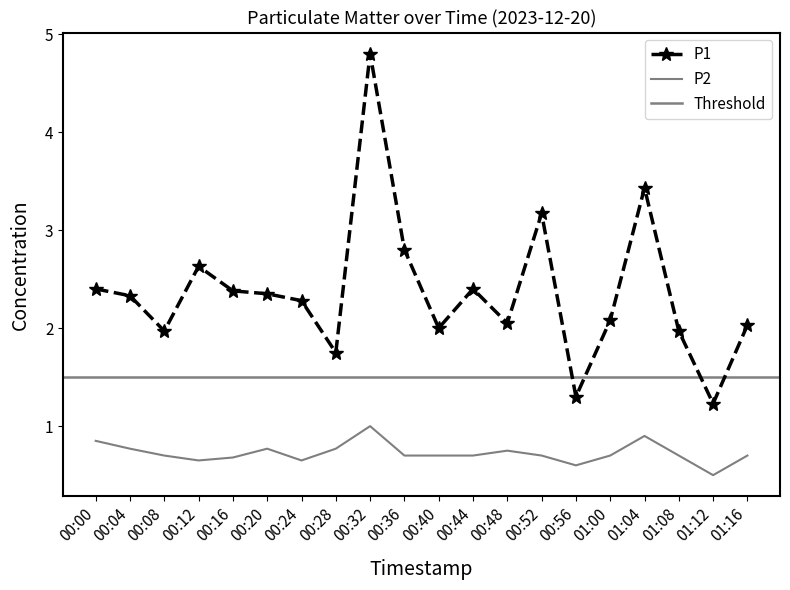

What is the label of the 4th point from the right?

01:04